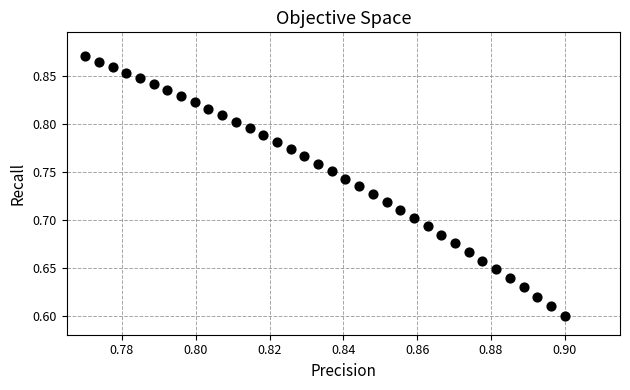

What is the range of Y values (max minus min)?

0.3